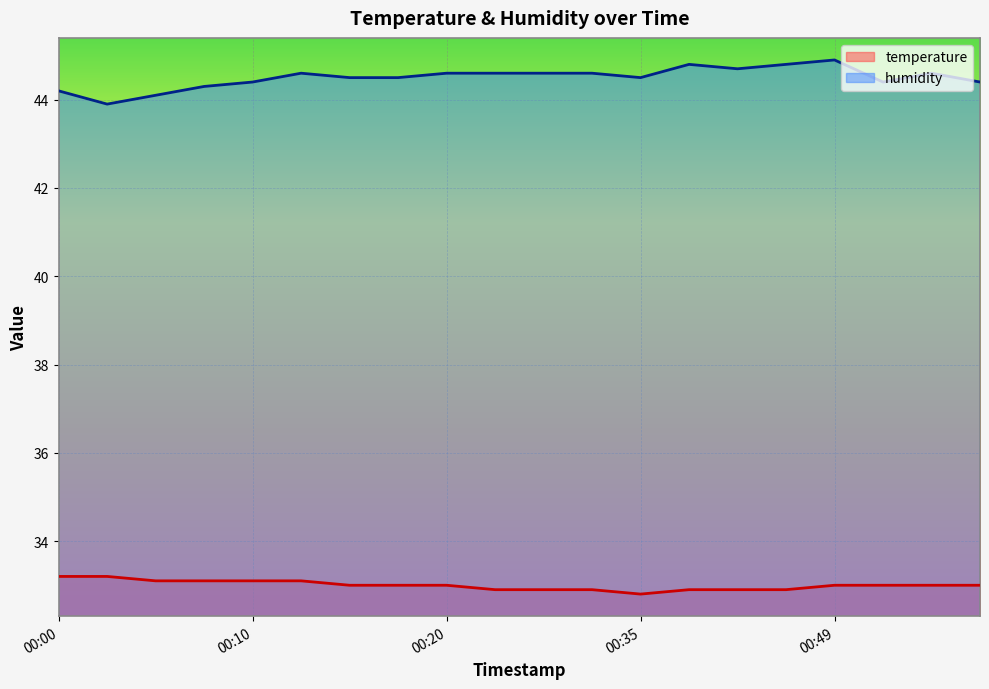

How many data points in temperature are above 33?

6